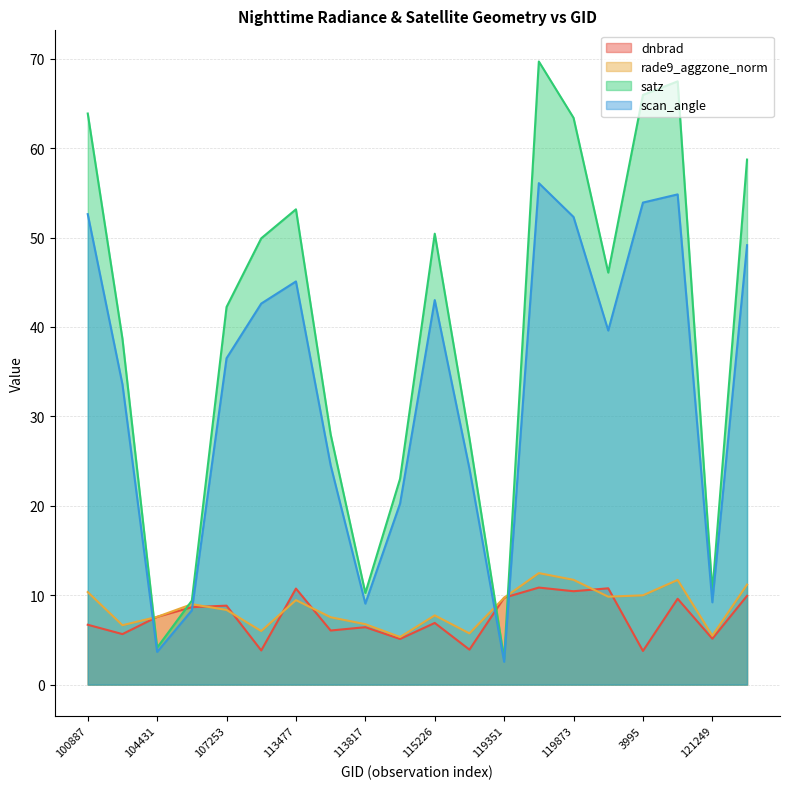

What is the average value of the dnbrad series?

7.5